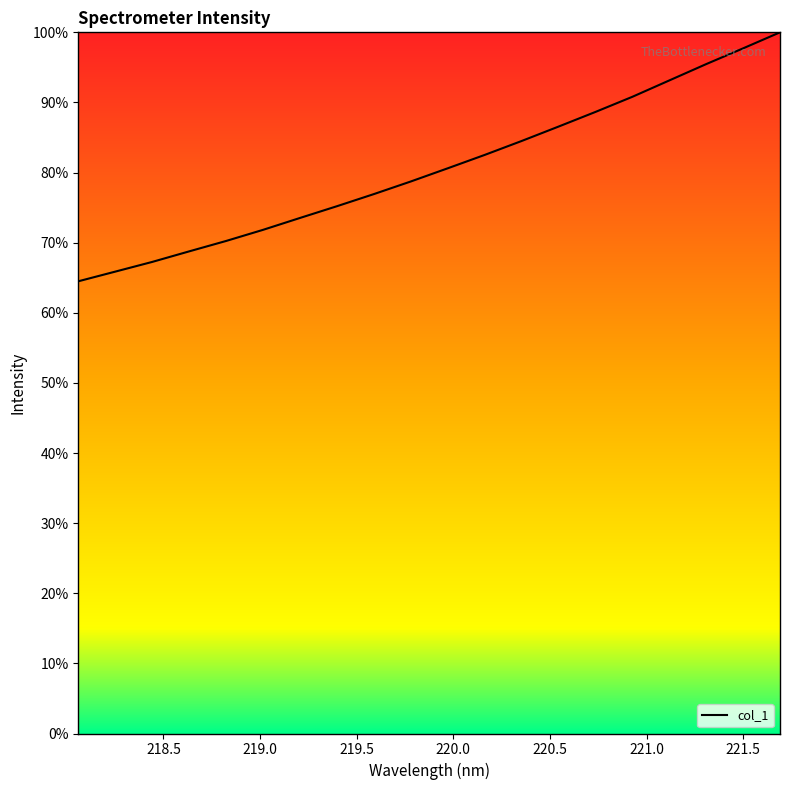

What is the difference between the maximum and minimum values?

35.5